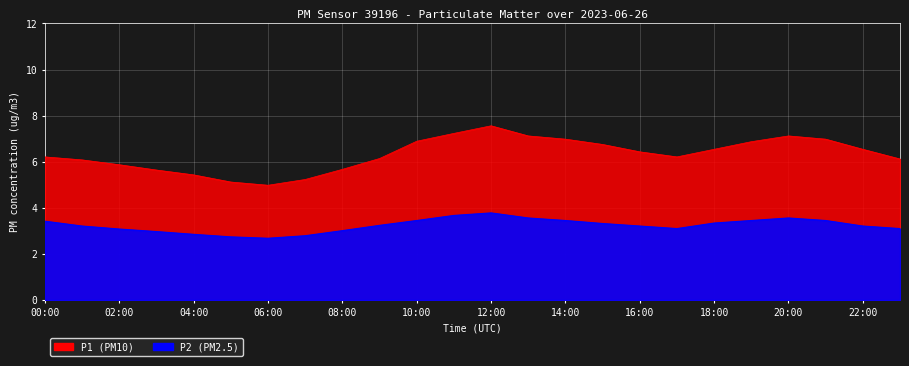

Where is the first local minimum for P1?

06:00